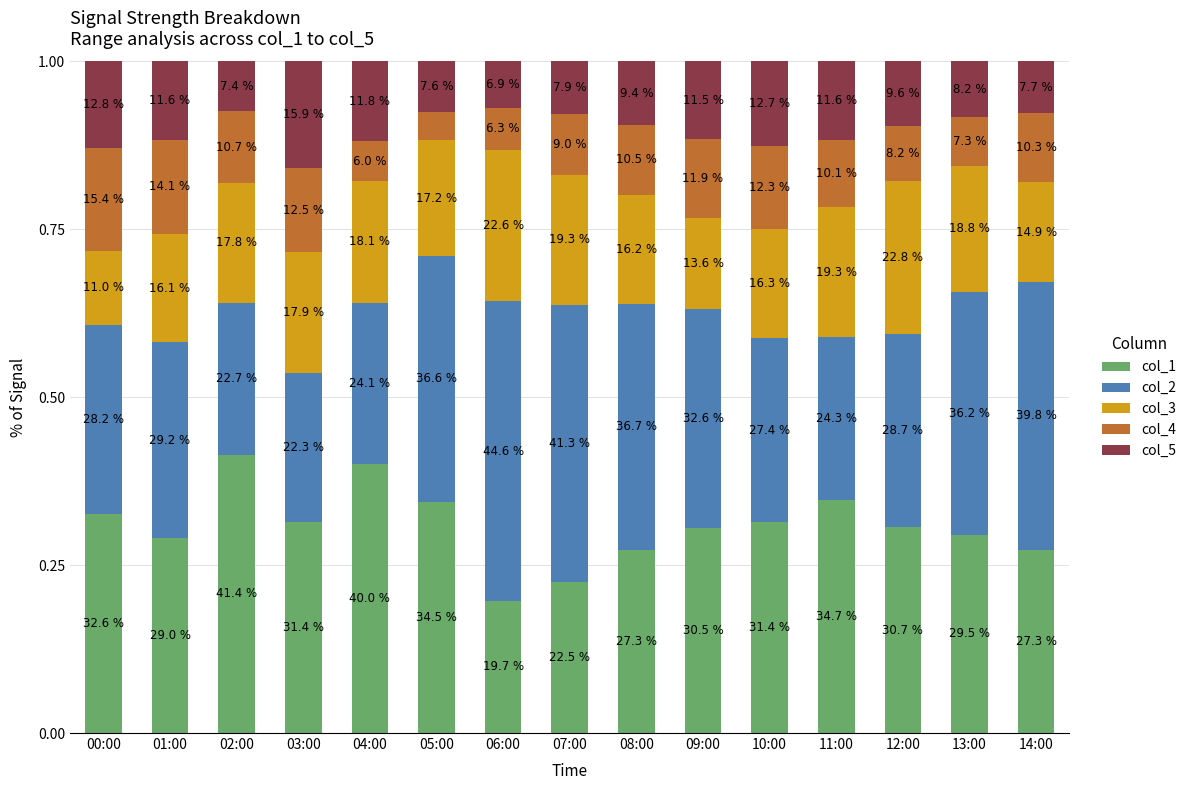

What are all the series names shown in the legend?

col_1, col_2, col_3, col_4, col_5